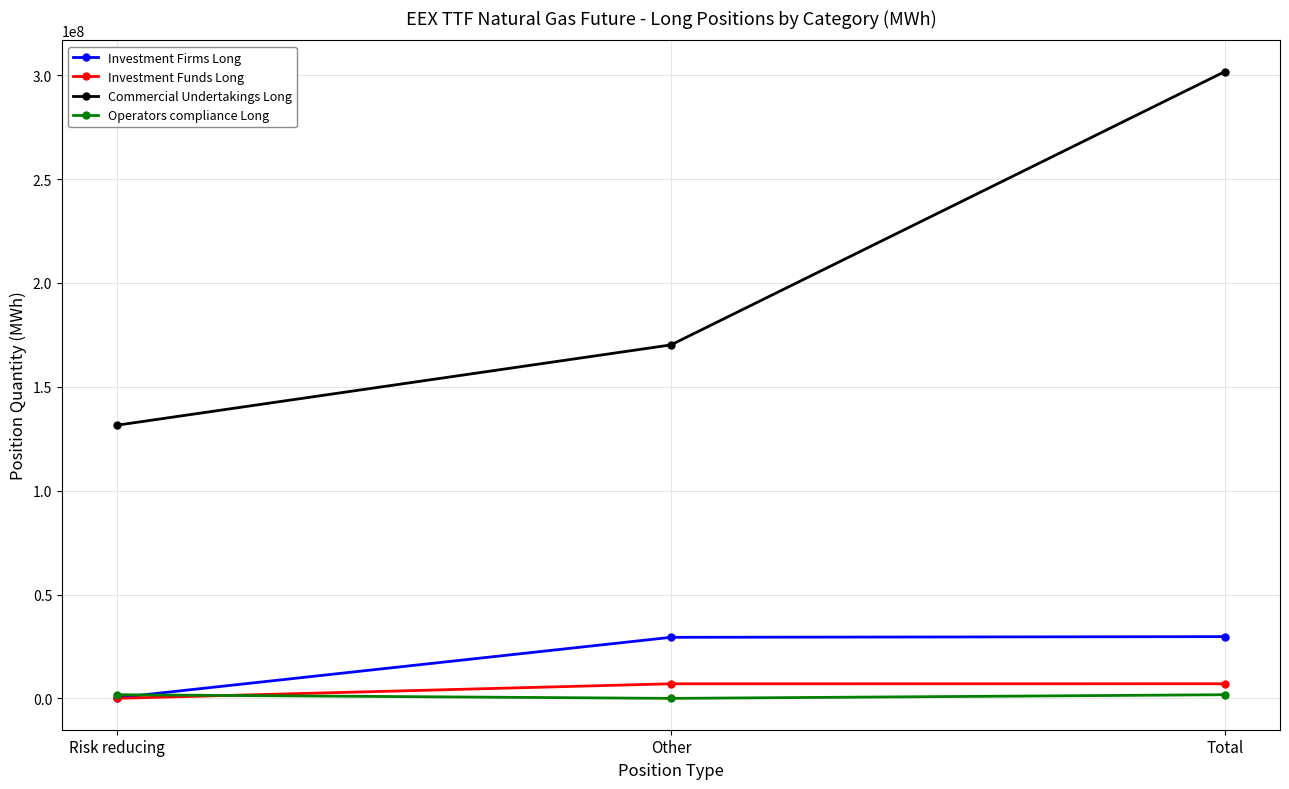

What value does the Operators compliance Long series have at Risk reducing?

1762264